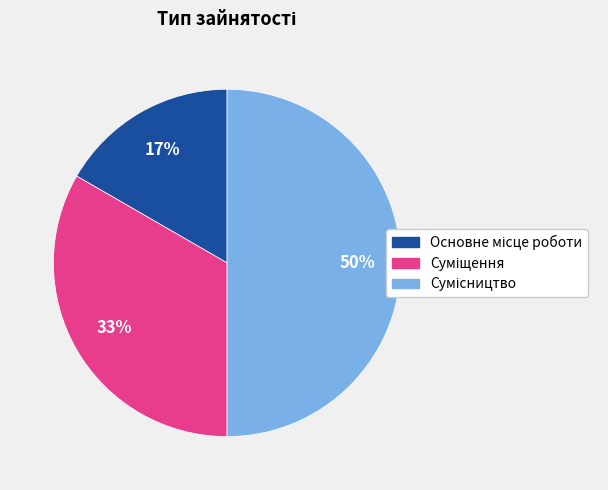

Count the number of slices in the pie.

3